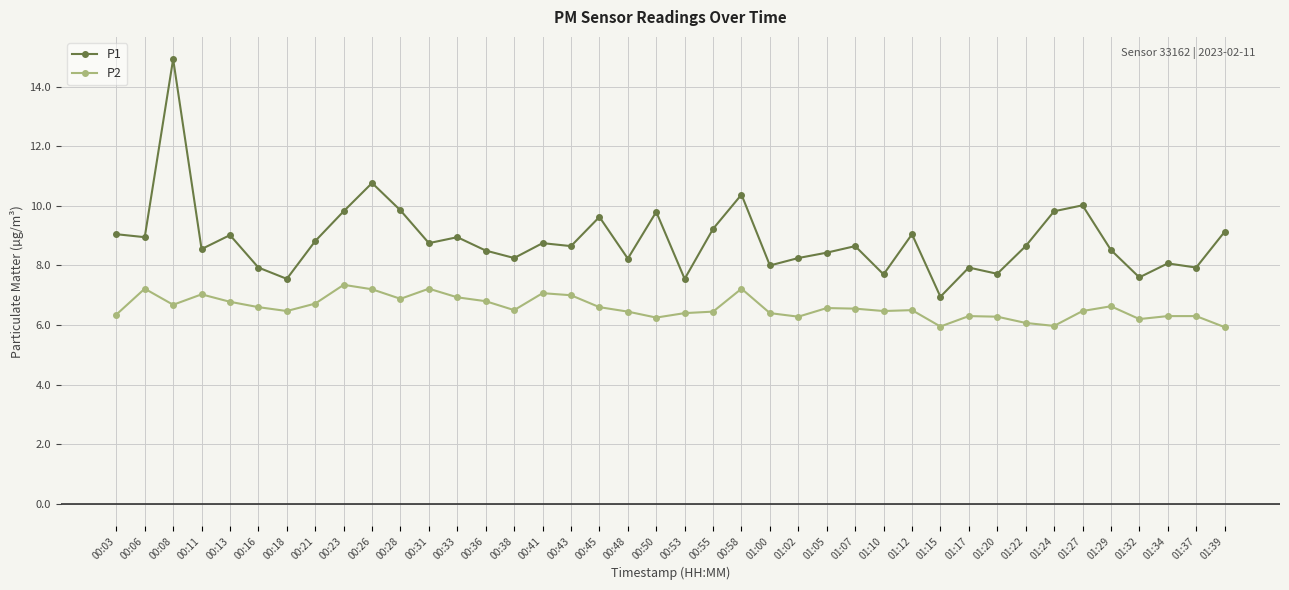

Where does the P2 series first go above 6?

00:03